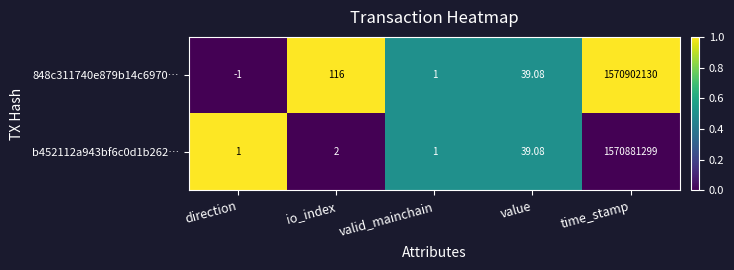

At which category is the sum across all series the highest?

time_stamp